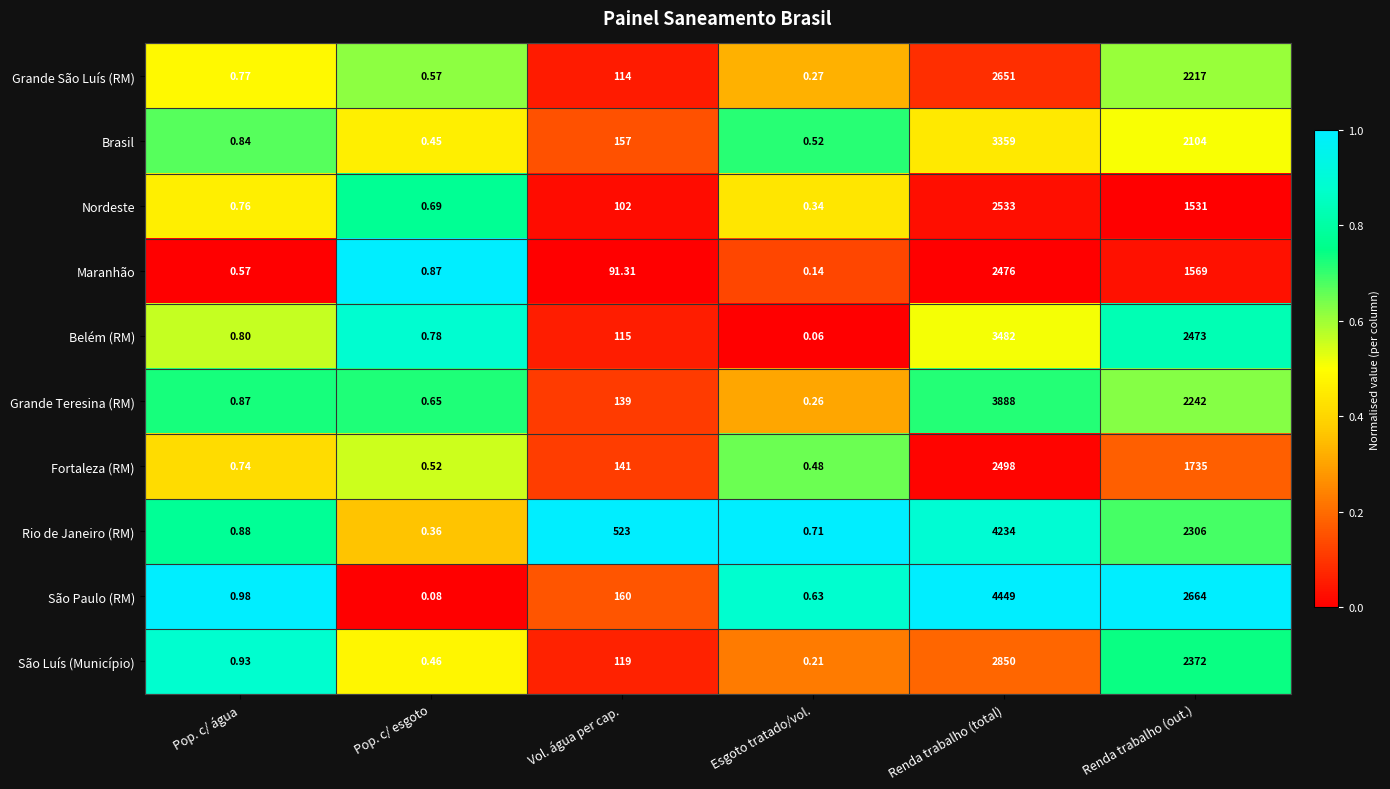

At which category is the sum across all series the highest?

Renda trabalho (total)